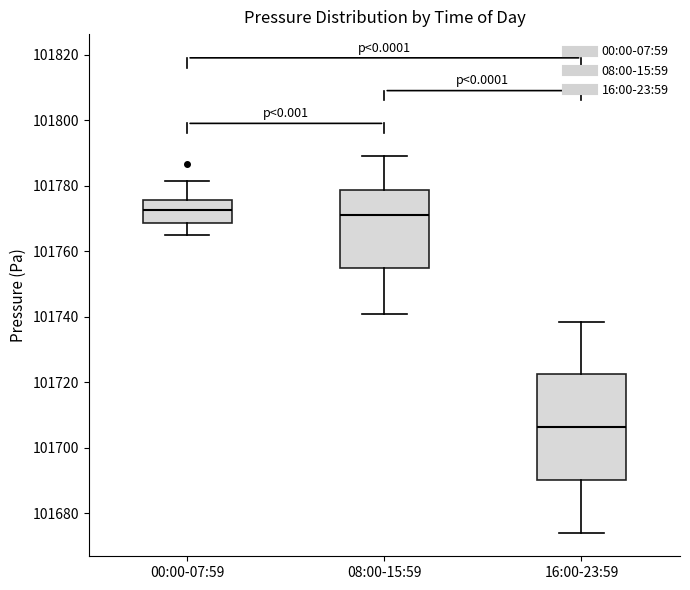

Reading left to right, read every box against the y-axis: the position of its median line, the range the box covers, and the ends of its whiskers. The values are not printed on the chart, so give them approximately, as read against the axis.

00:00-07:59: median 101772, box 101768 to 101776, whiskers 101766 to 101782
08:00-15:59: median 101770, box 101754 to 101778, whiskers 101740 to 101790
16:00-23:59: median 101706, box 101690 to 101722, whiskers 101674 to 101738